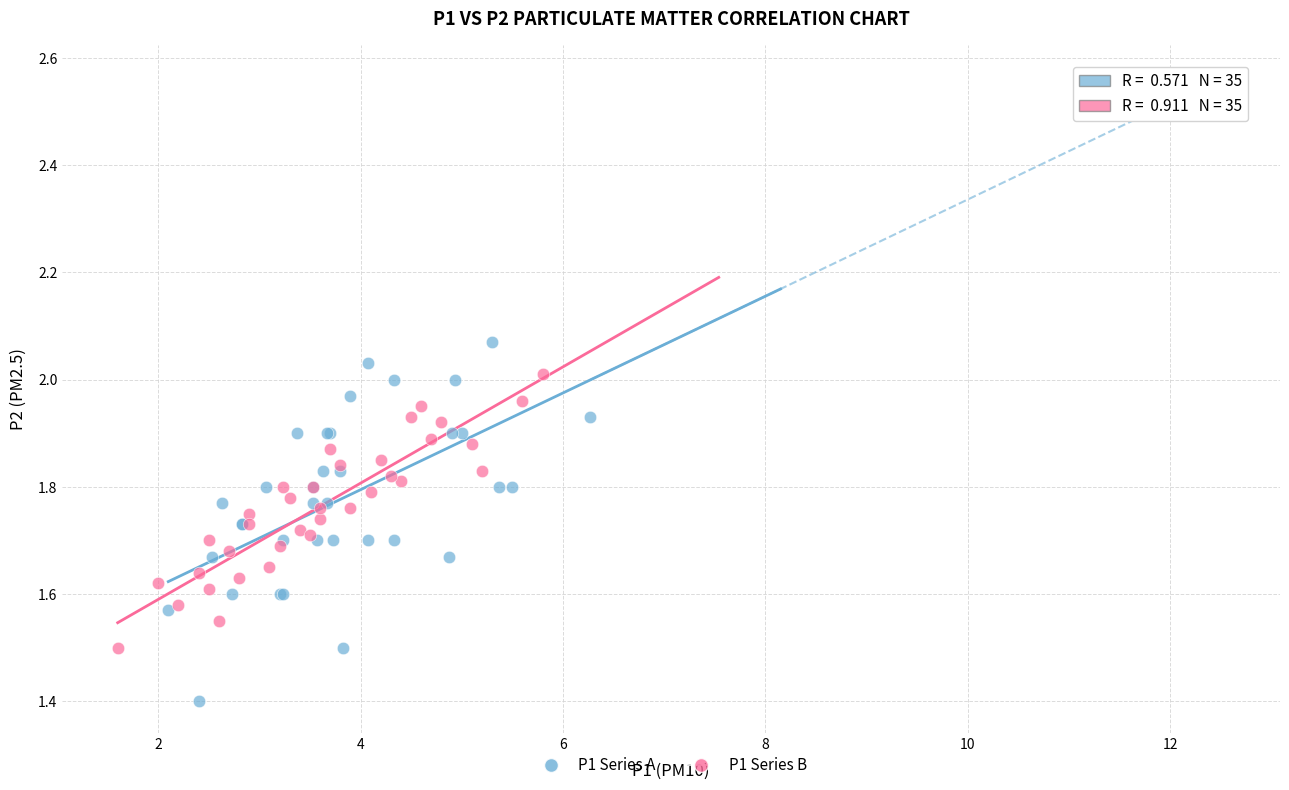

Which series contains the lowest Y value?

P1 Series A